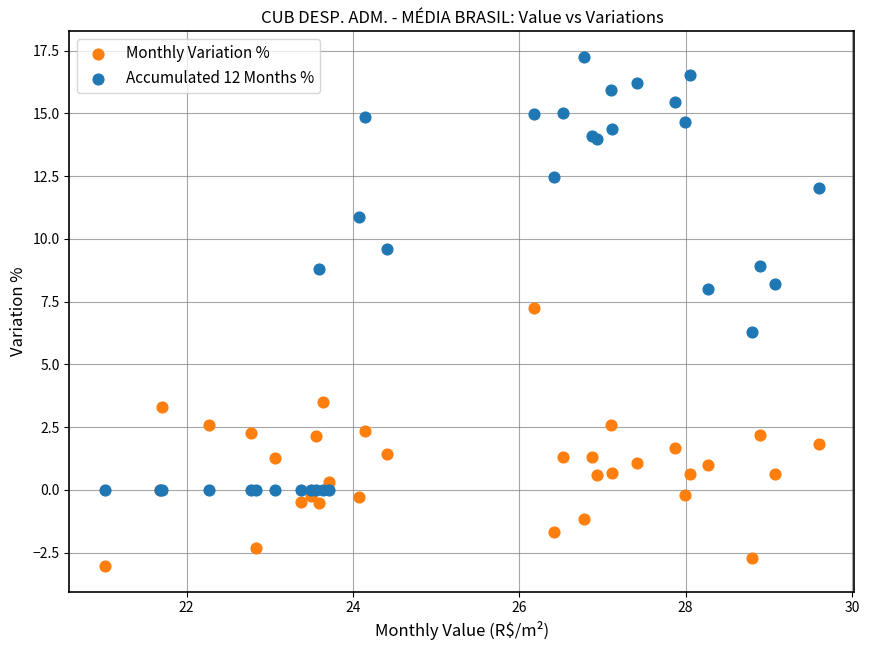

Which series contains the lowest Y value?

Monthly Variation %